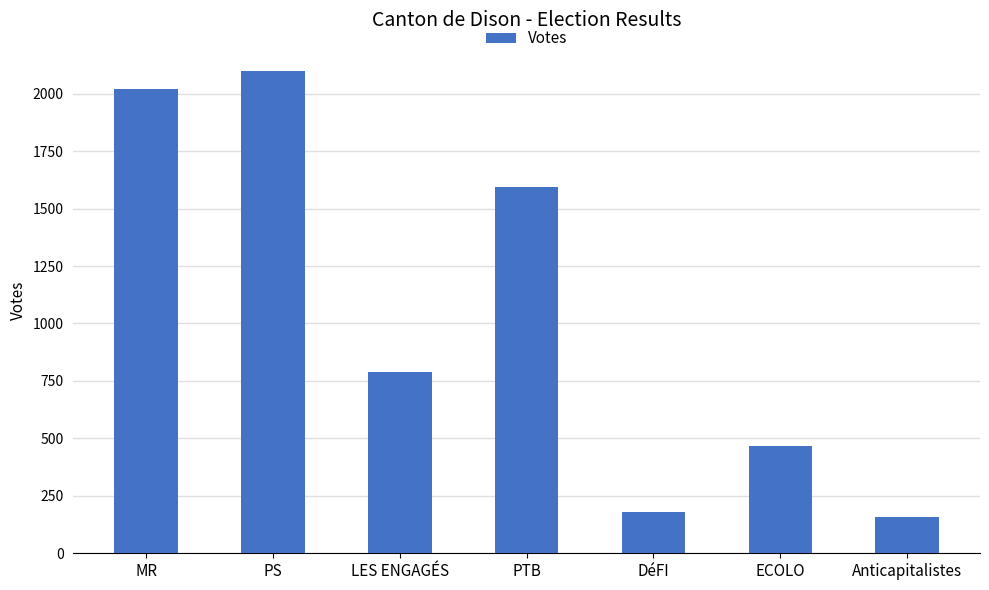

Which category has the lowest value across all series?

Anticapitalistes